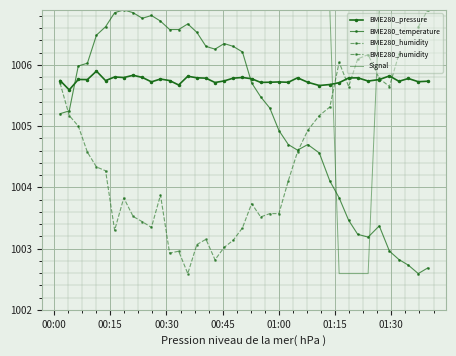

How many data points does each series have?

40